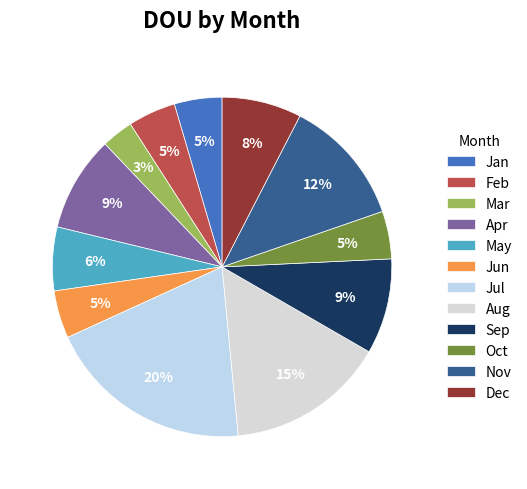

Combined, do Jun and Oct account for over 50%?

No